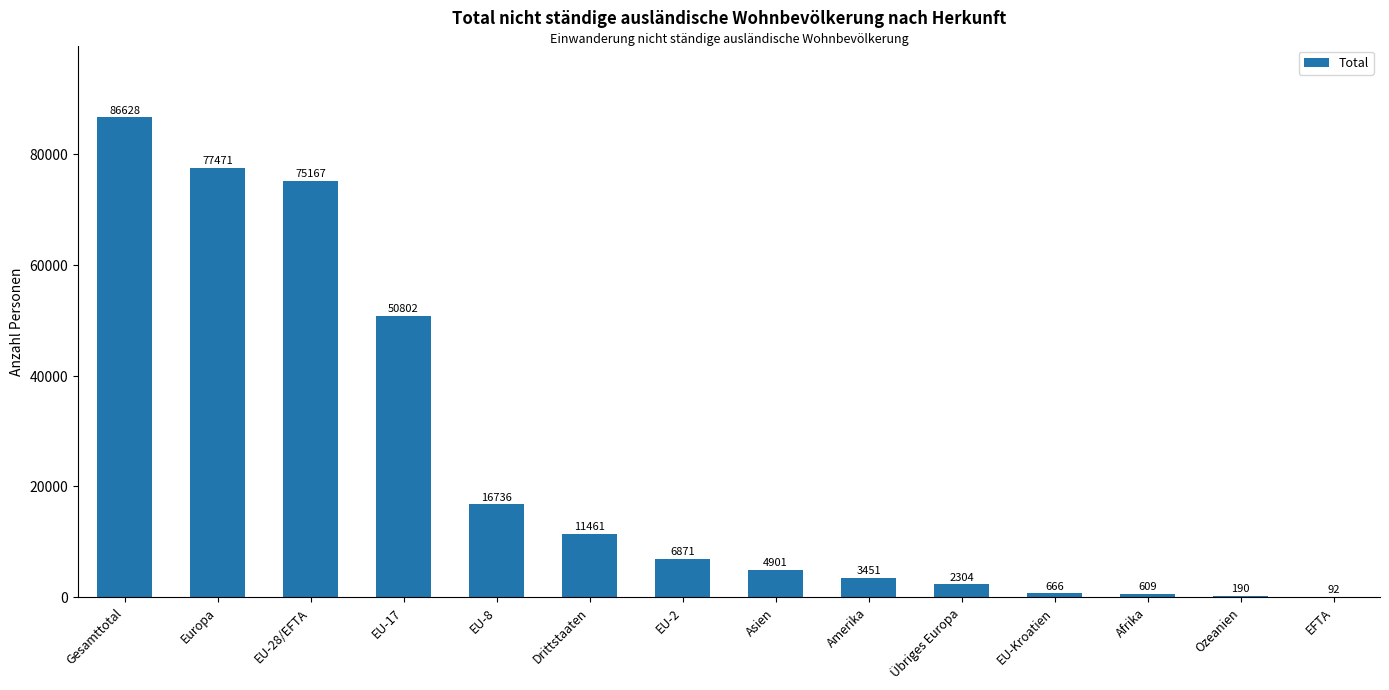

The chart shows a value of 666 at EU-Kroatien. True or false?

True